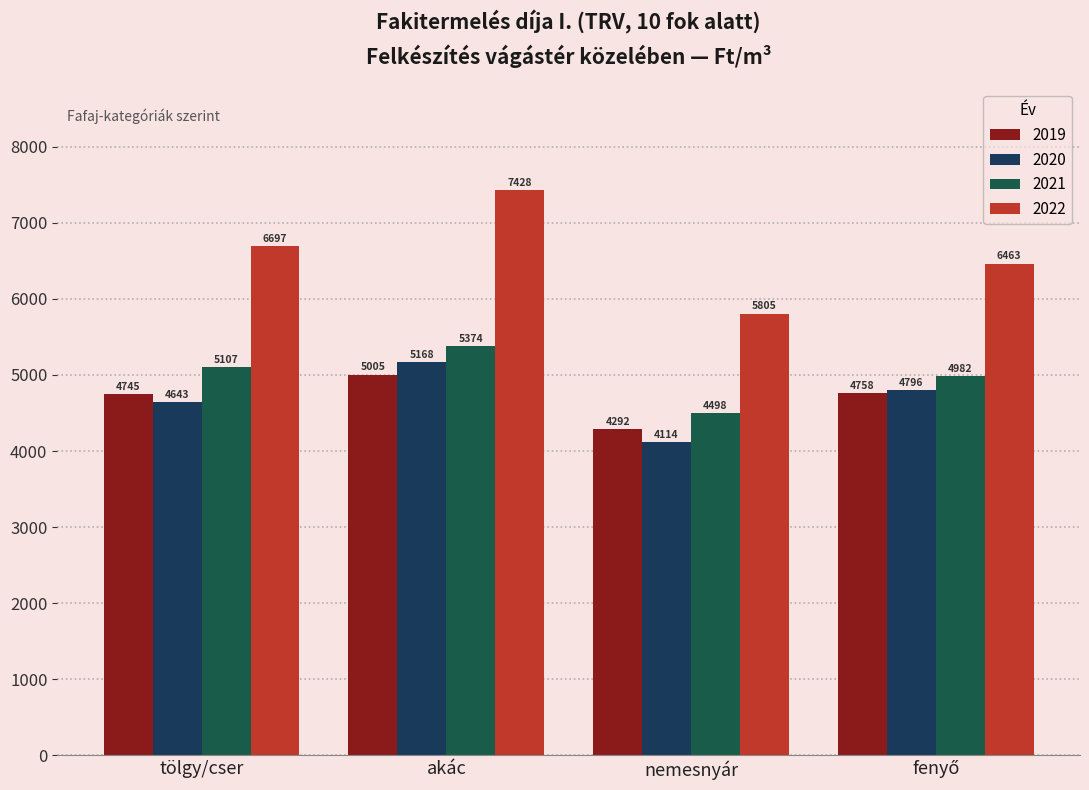

What is the label of the 3rd bar from the left?

nemesnyár